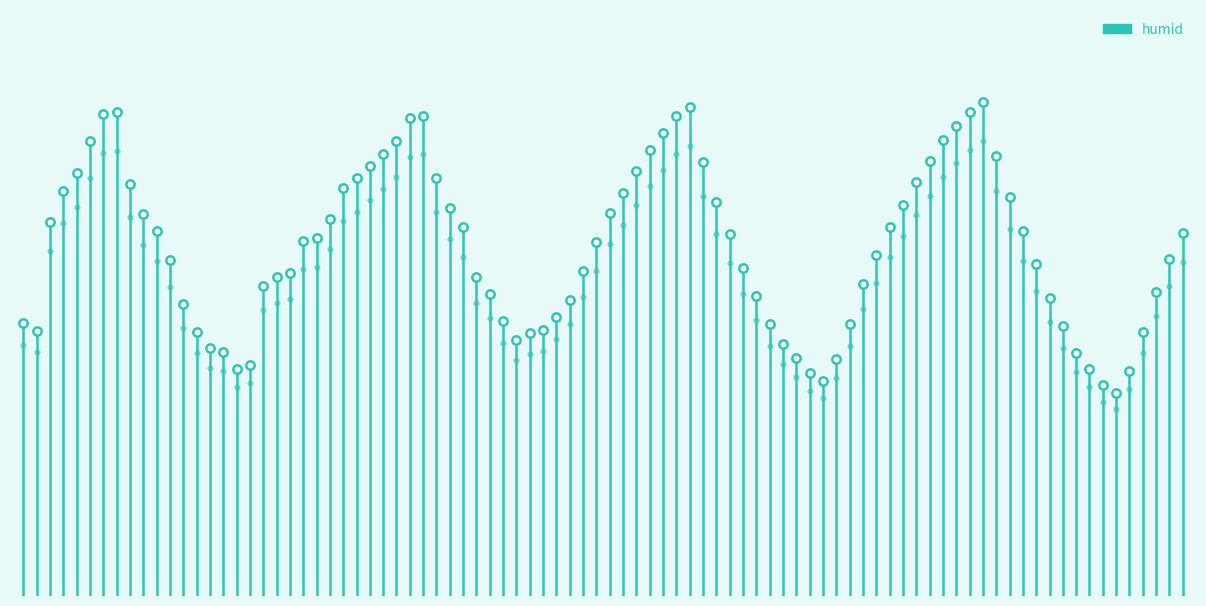

What is the sum of all values?

44.3